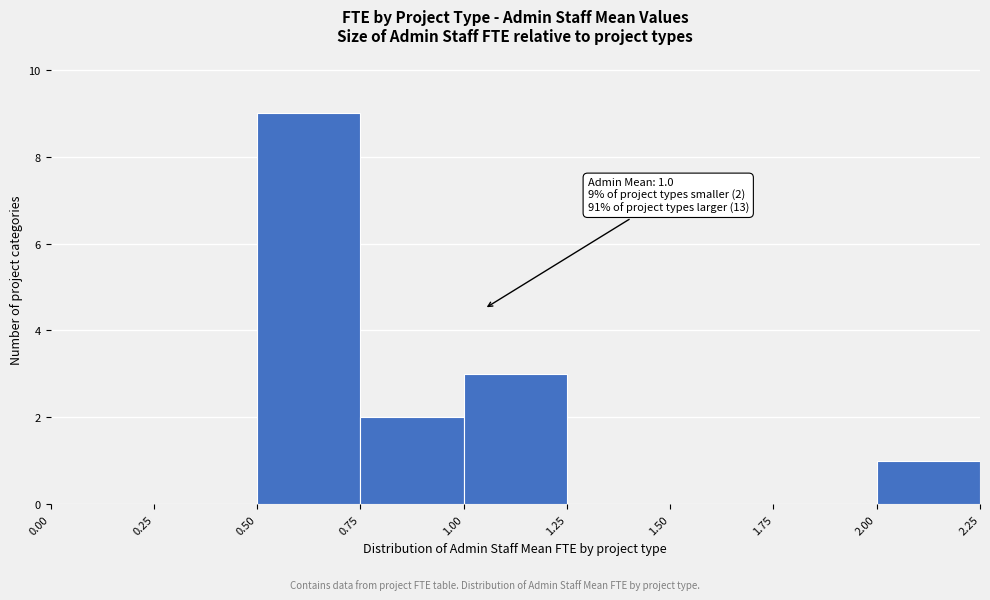

Which range on the x-axis has the tallest bar?

0.50 to 0.75